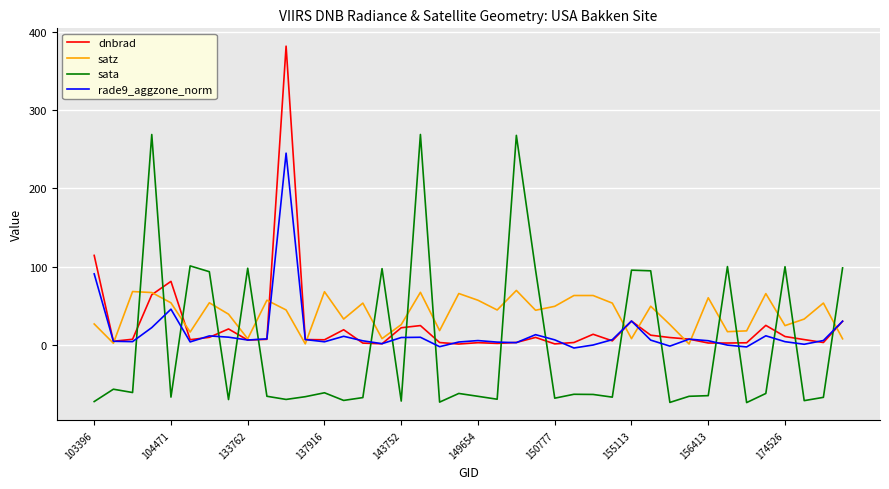

In sata, how many points are lower than both neighbors (excluding endpoints)?

13